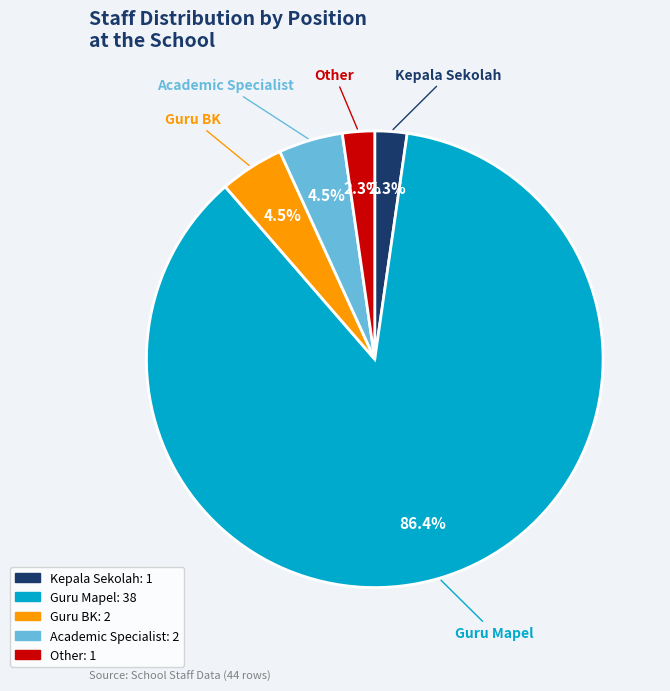

What is the largest slice in the pie chart?

Guru Mapel